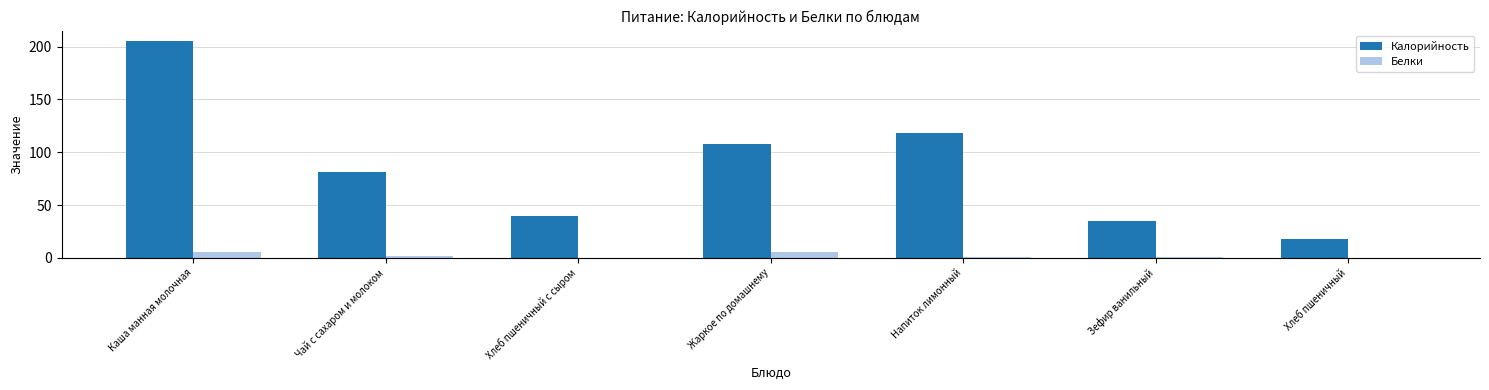

Which label corresponds to the largest value in the chart?

Каша манная молочная